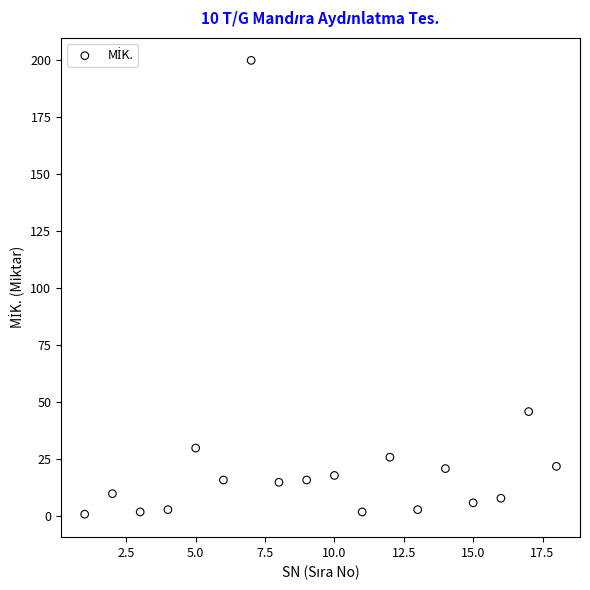

What Y value in the scatter plot is closest to 100?

46